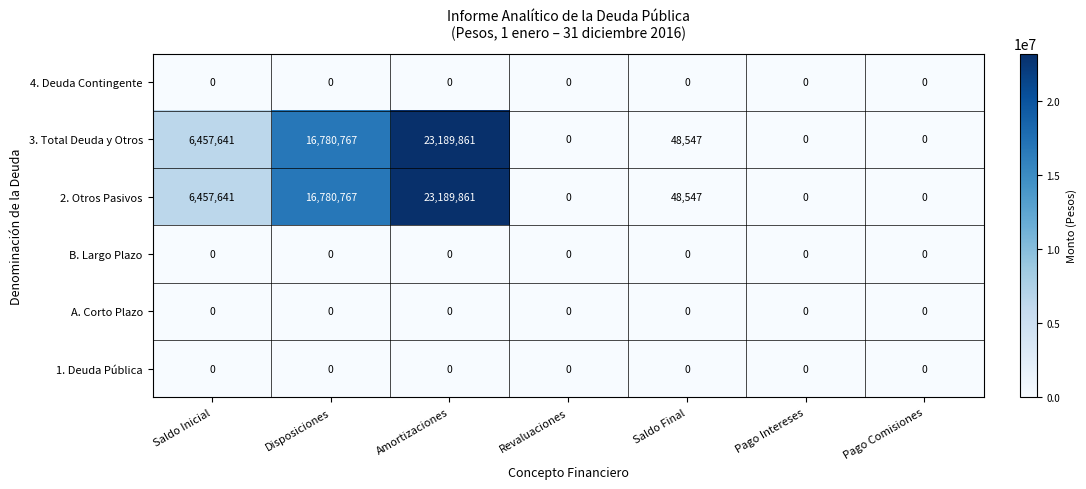

At which label does 3. Total Deuda y Otros first exceed 48547?

Saldo Inicial